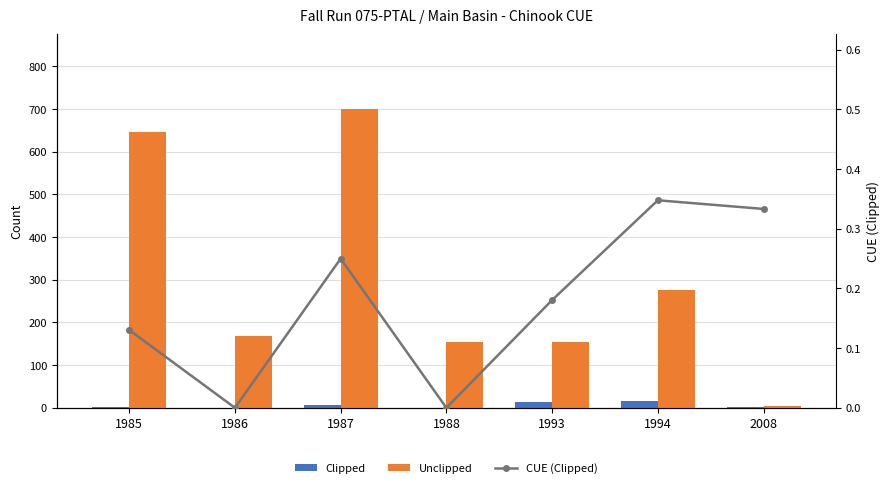

Which category has the lowest value across all series?

1986